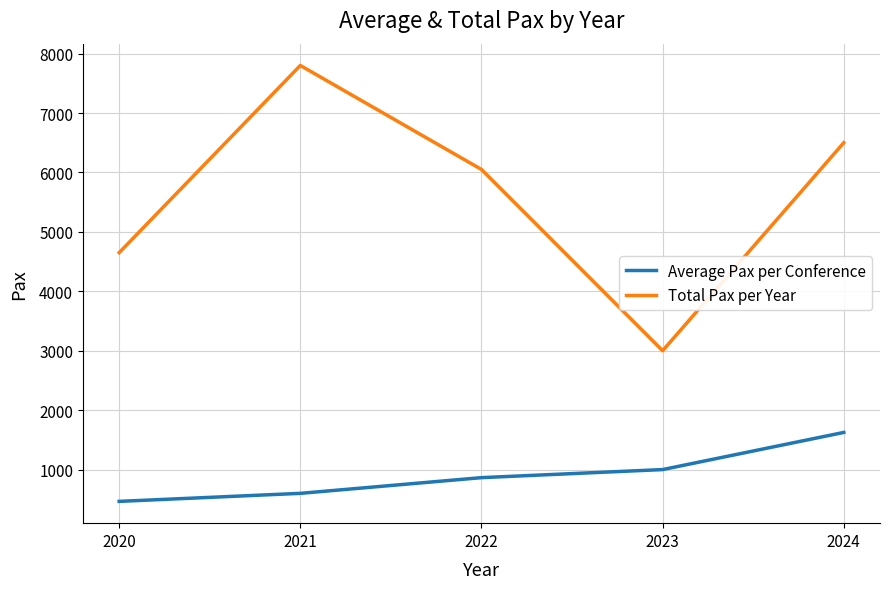

Reading left to right, list all the values displayed in this chart.

Average Pax per Conference: 2020=465.0	2021=600.0	2022=864.3	2023=1000.0	2024=1625.0
Total Pax per Year: 2020=4650.0	2021=7800.0	2022=6050.0	2023=3000.0	2024=6500.0